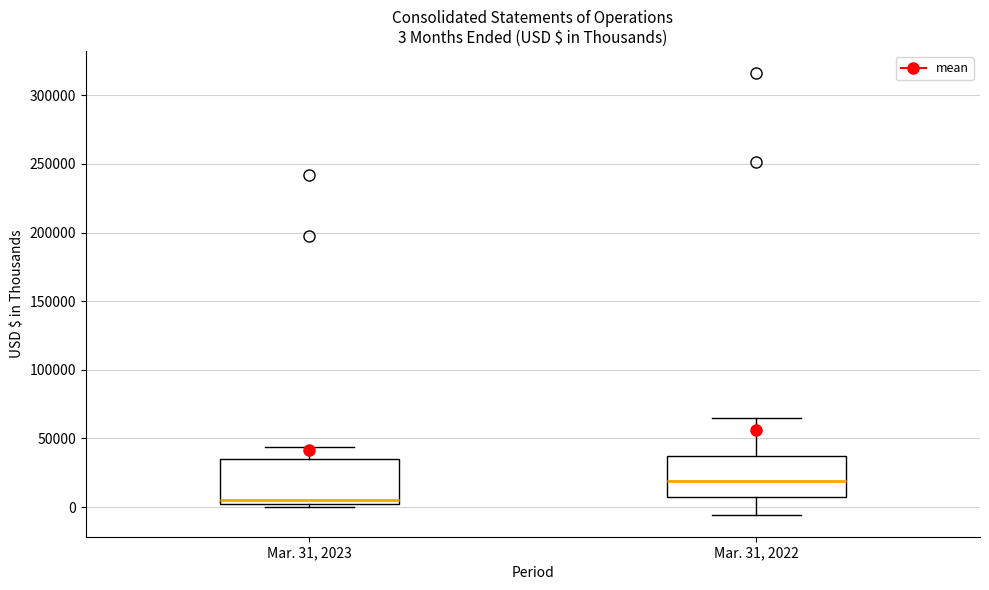

Which box's median line is the highest?

Mar. 31, 2022